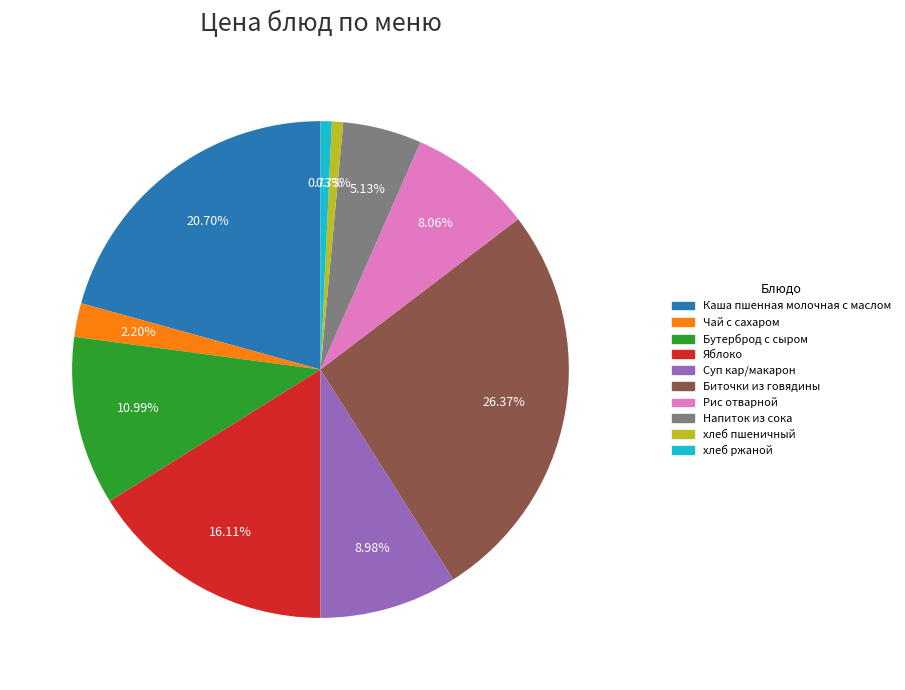

Combined, what portion of the pie is Каша пшенная молочная с маслом and Рис отварной?

28.8%